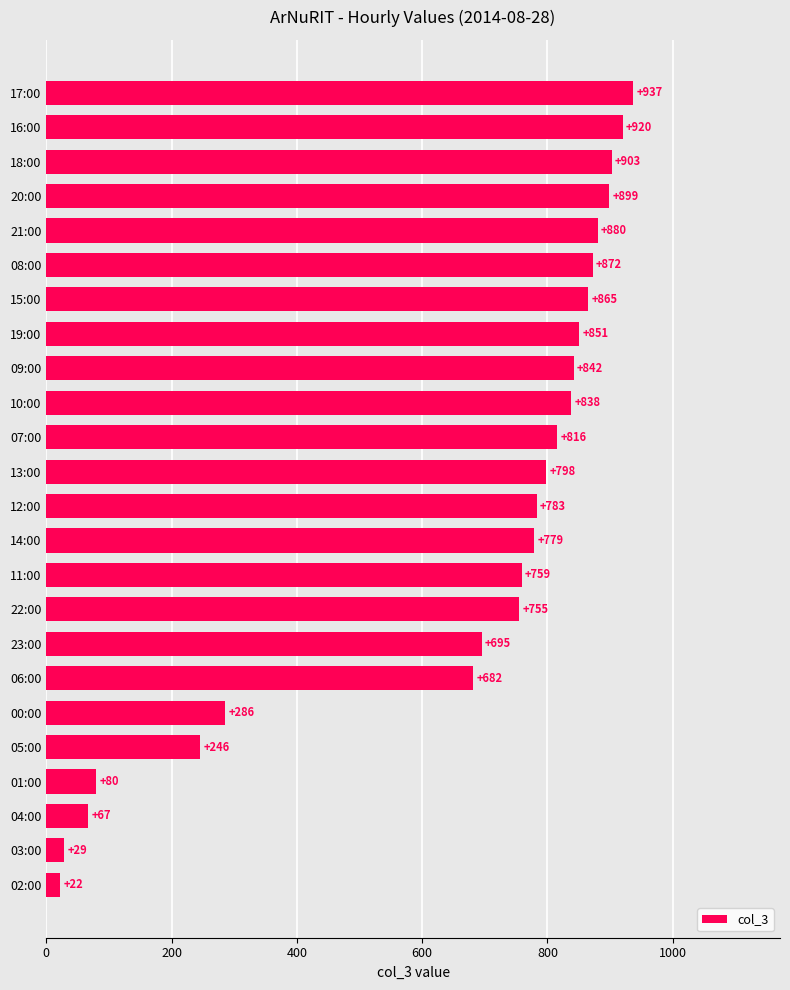

Read the value at 08:00, to the nearest 50.

850